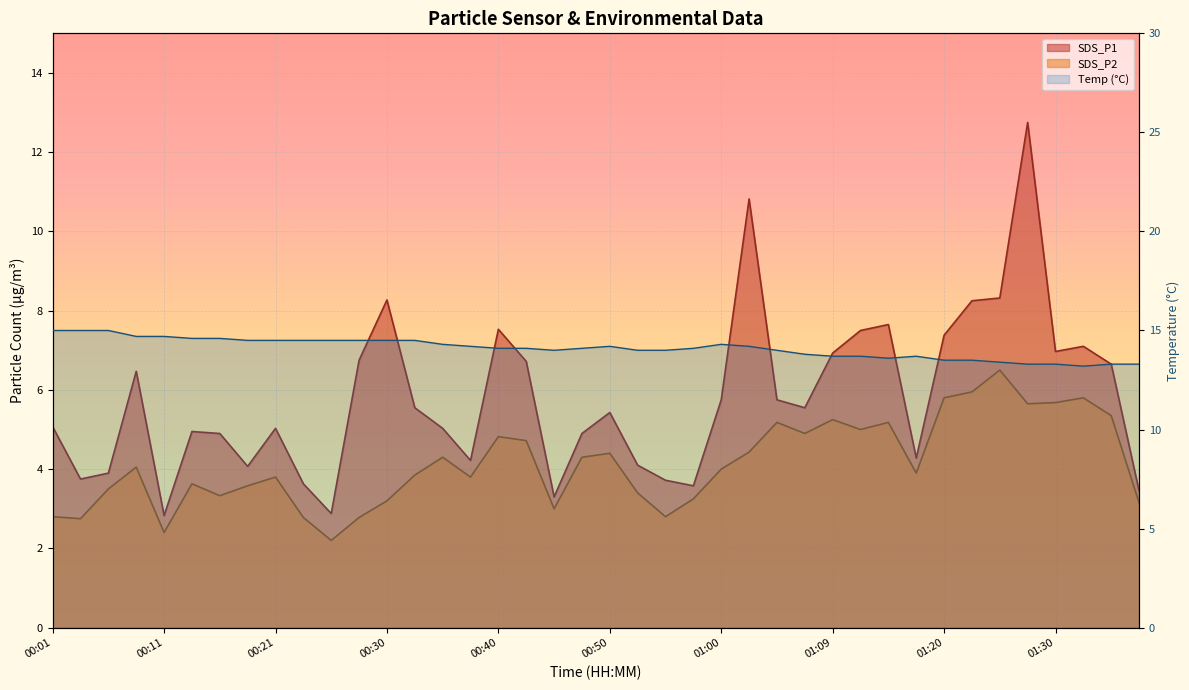

Is the value of SDS_P1 at 01:04 greater than the value of SDS_P2 at 01:37?

Yes